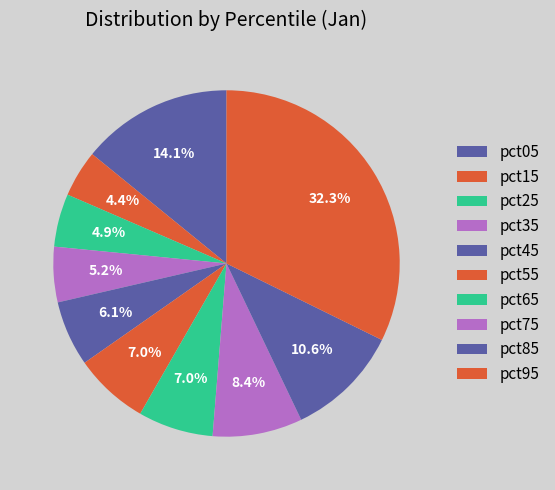

Do pct45 and pct65 together represent more than half of the pie?

No